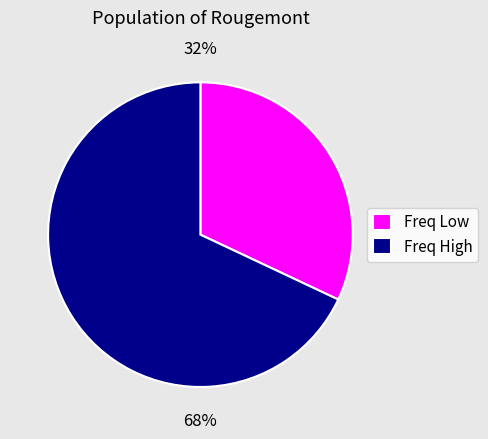

How many slices are in this pie chart?

2